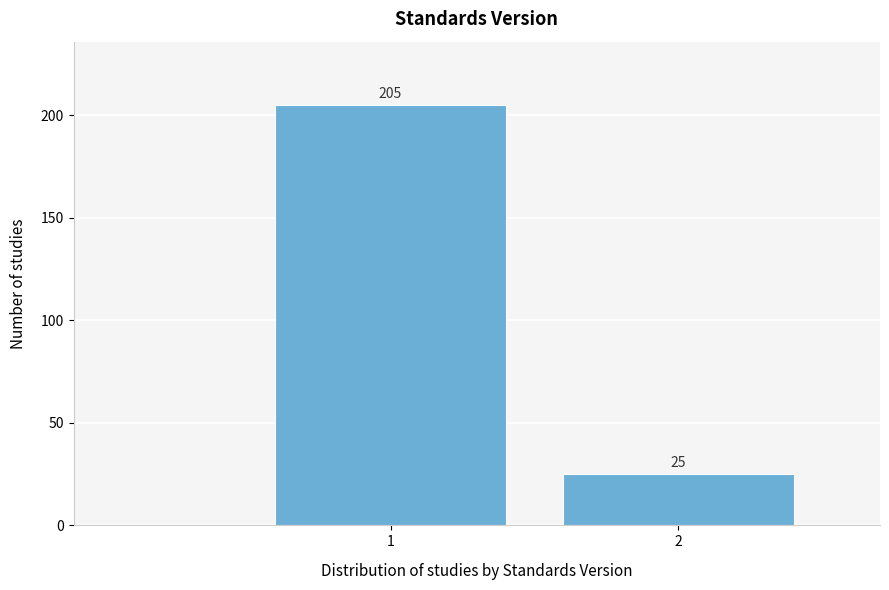

Reading left to right, transcribe all the data shown in this chart.

1=205	2=25